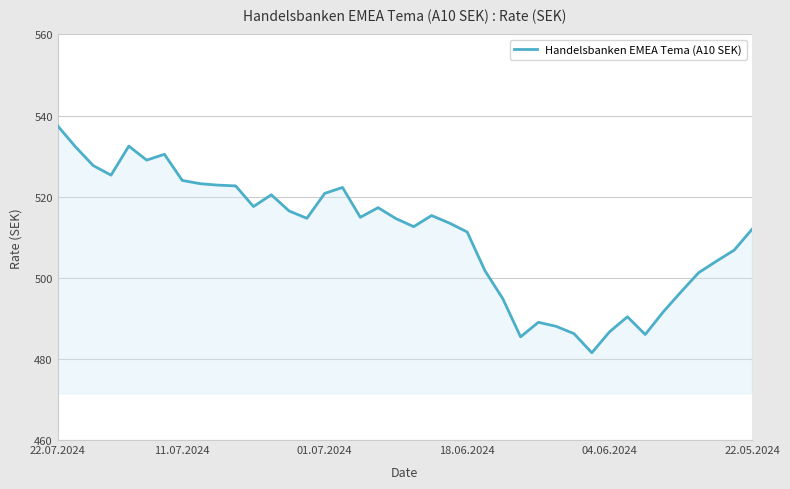

What is the minimum value shown in the chart?

481.5